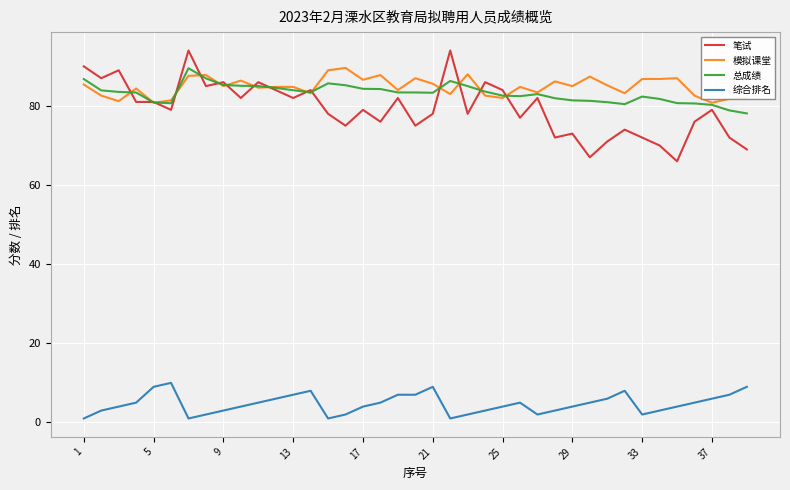

What is the highest value of the 综合排名 series?

10.0